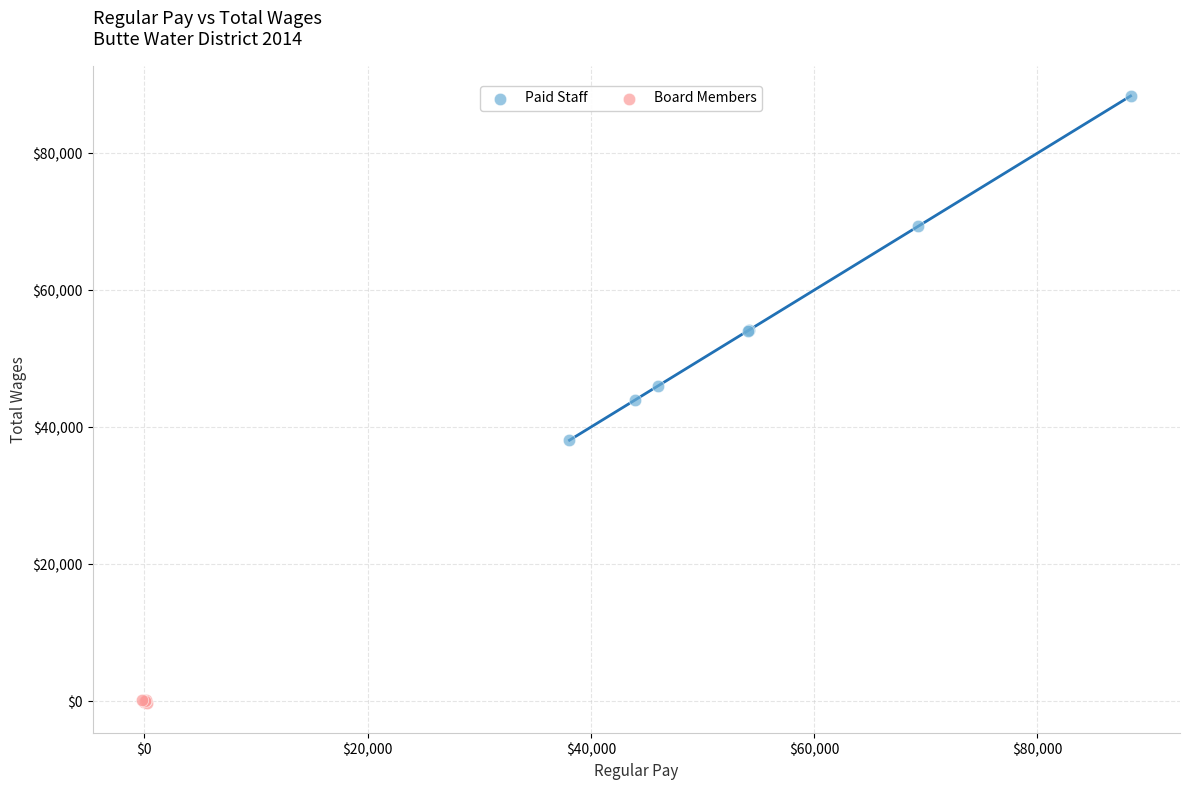

Which series has the widest spread of Y values?

Paid Staff